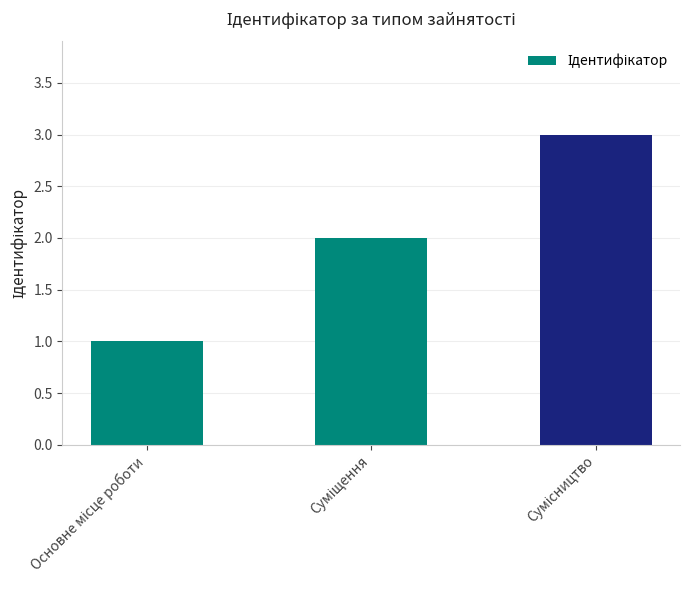

How many values are below 2?

1